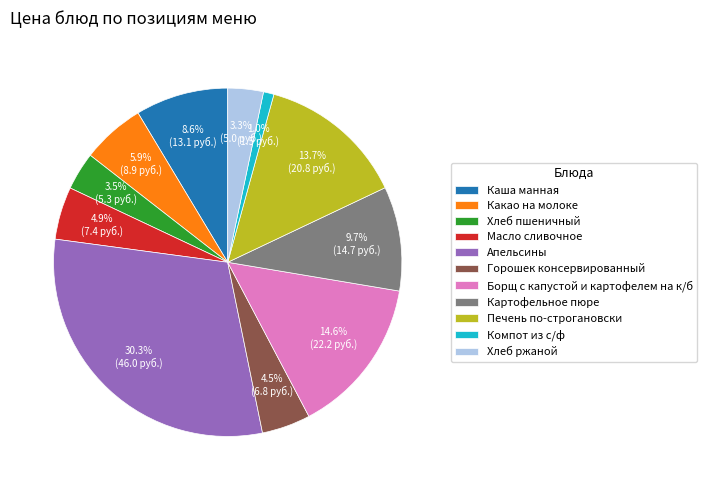

Which category has the biggest portion of the pie?

Апельсины